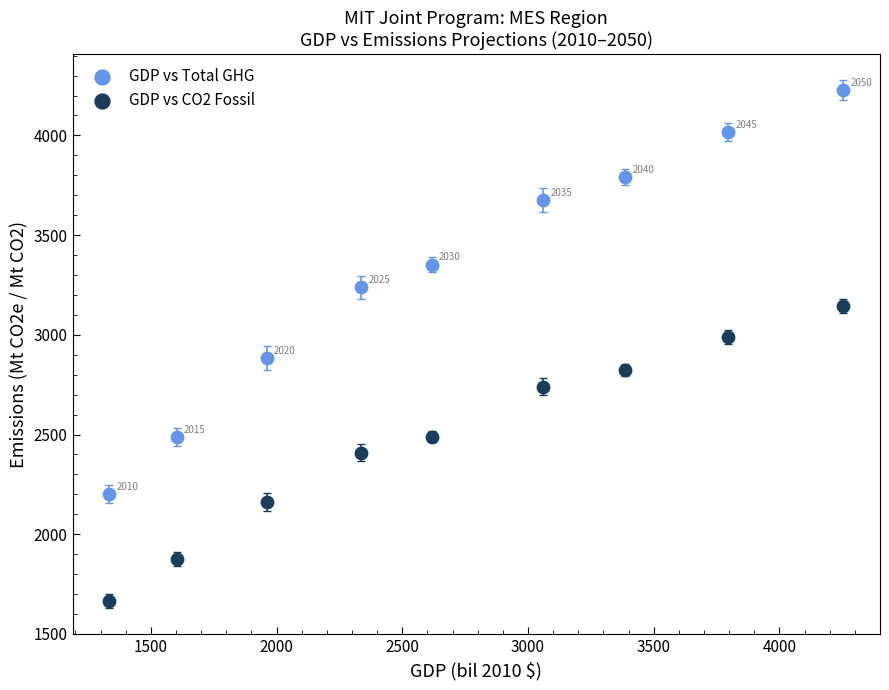

What is the X range (max minus min) for the scatter plot?

2918.7